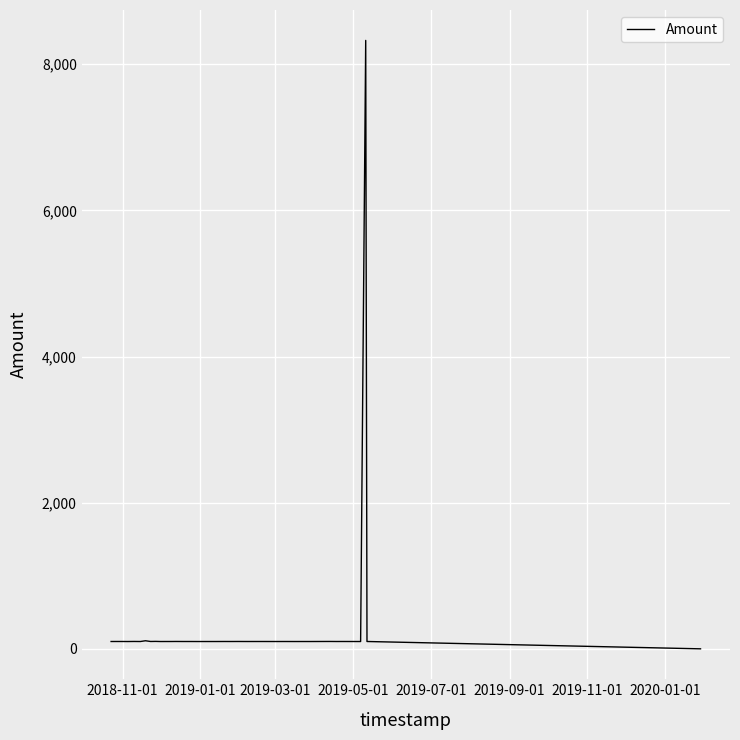

Does the chart display data point markers on the line(s)?

No